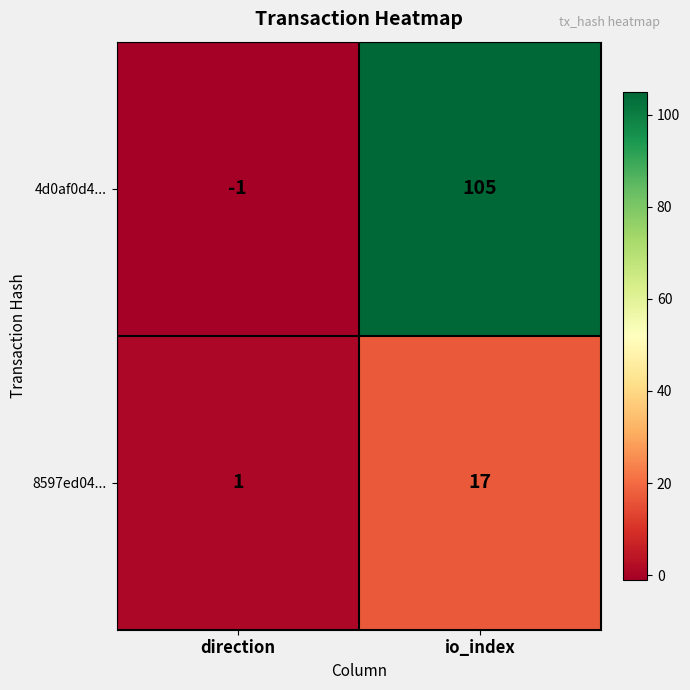

How many data points does each series have?

2